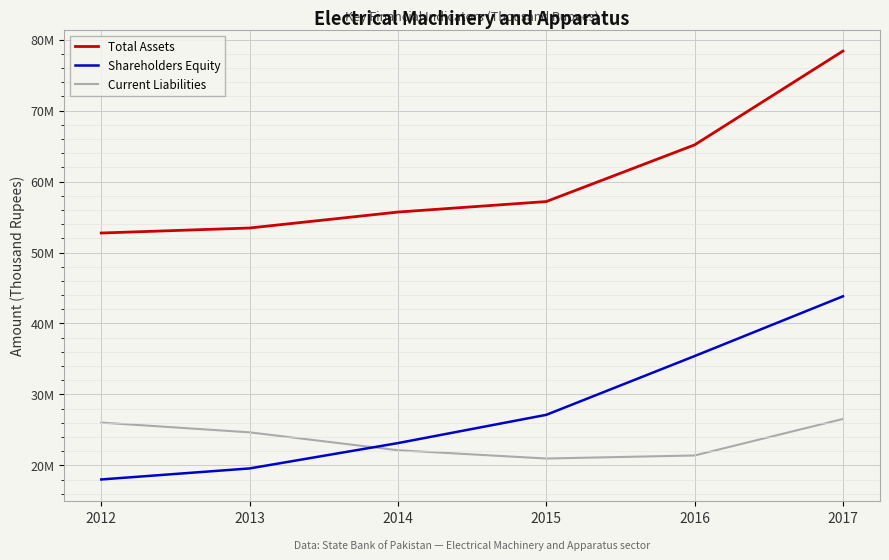

Reading left to right, what are all the values shown in this chart?

Total Assets: 2012=52746477	2013=53452993	2014=55698181	2015=57178104	2016=65161092	2017=78382158
Shareholders Equity: 2012=18027112	2013=19580391	2014=23148665	2015=27129876	2016=35408707	2017=43830365
Current Liabilities: 2012=26038178	2013=24665615	2014=22143321	2015=20975008	2016=21406348	2017=26547514